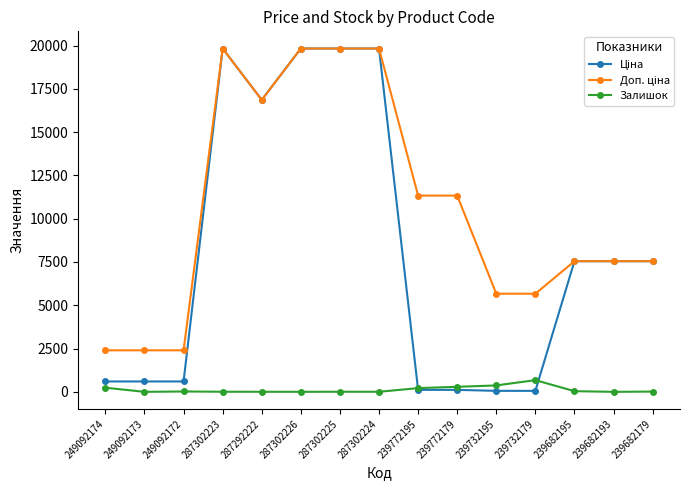

What is the greatest value displayed?

19831.1